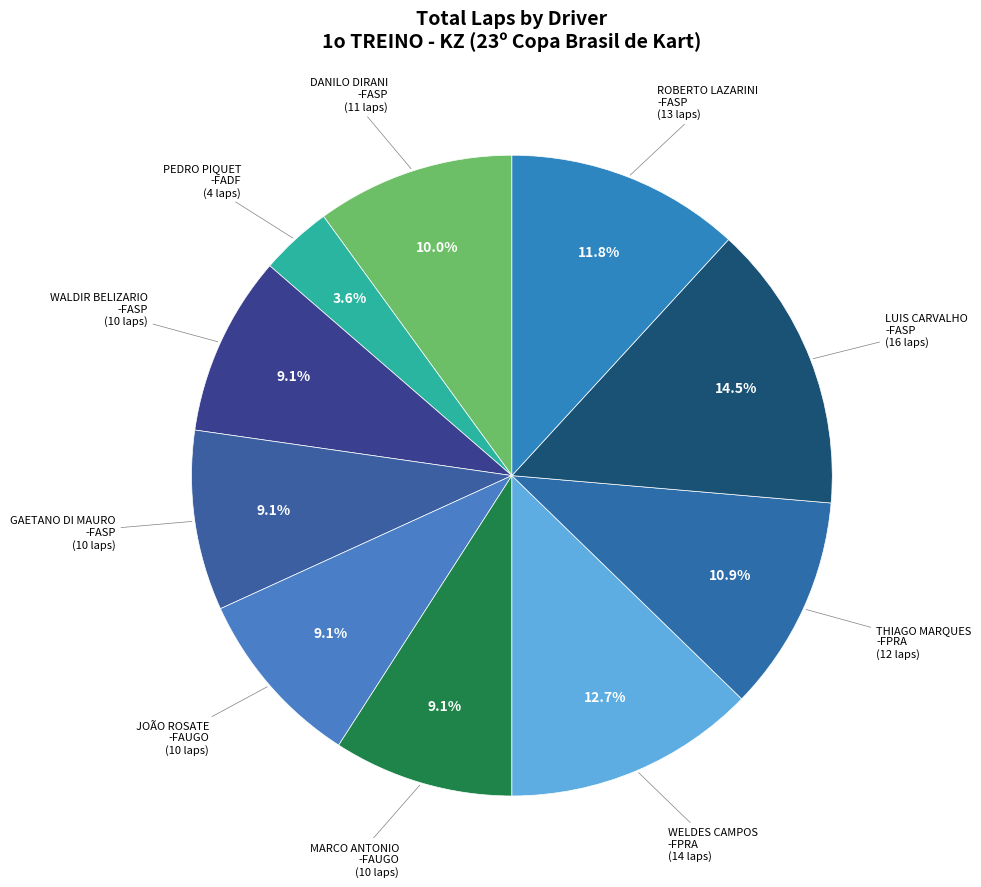

How many segments does this pie chart have?

10